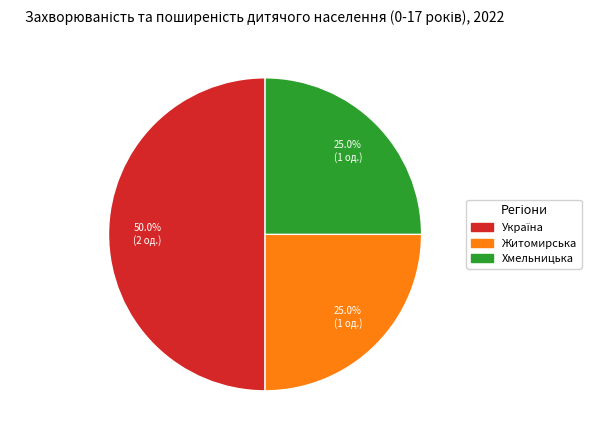

How many segments does this pie chart have?

3